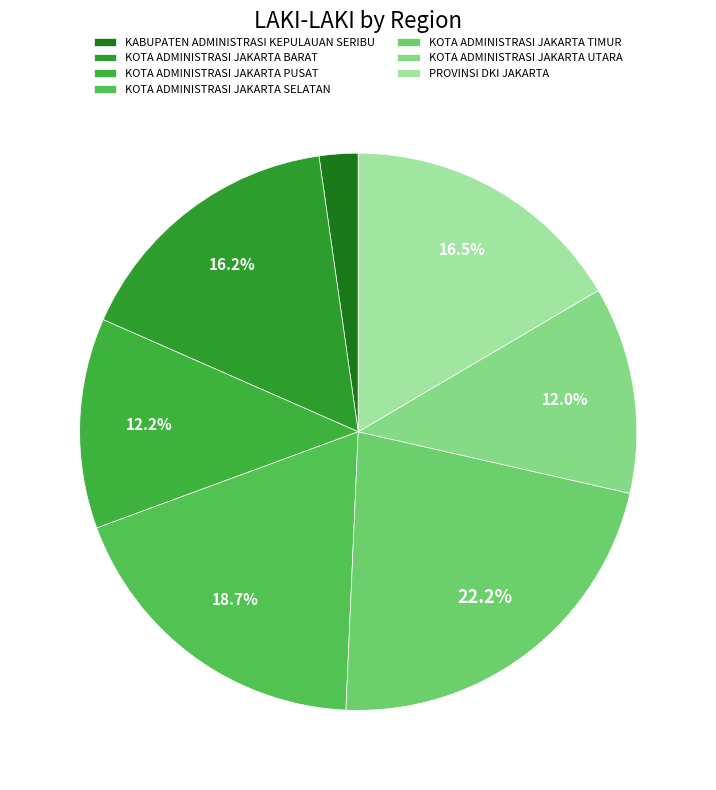

To the nearest percent, what is the average slice percentage?

14%